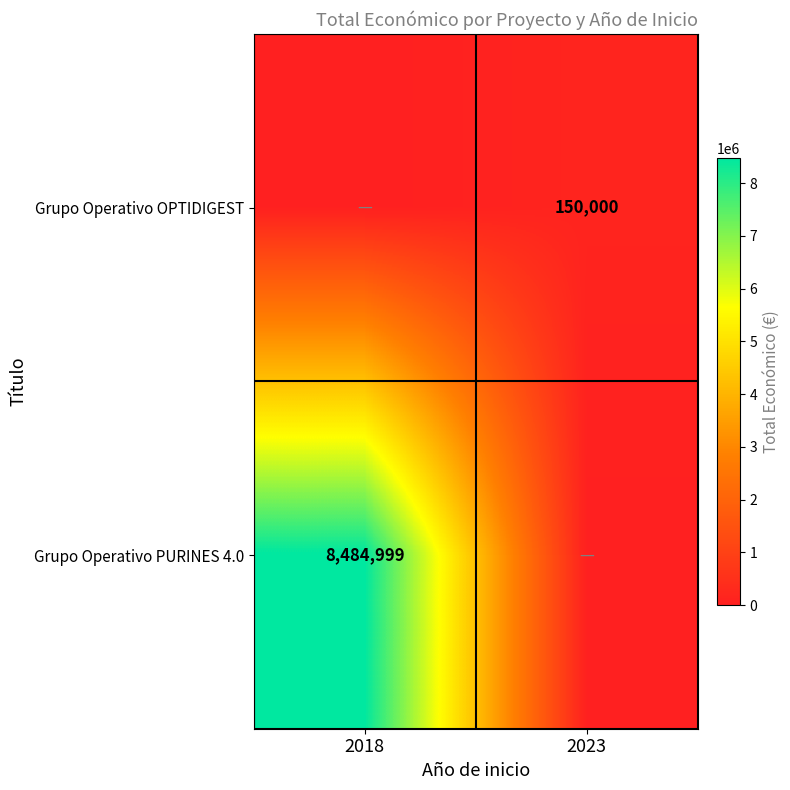

The Grupo Operativo OPTIDIGEST series shows 150000 at 2023. True or false?

True